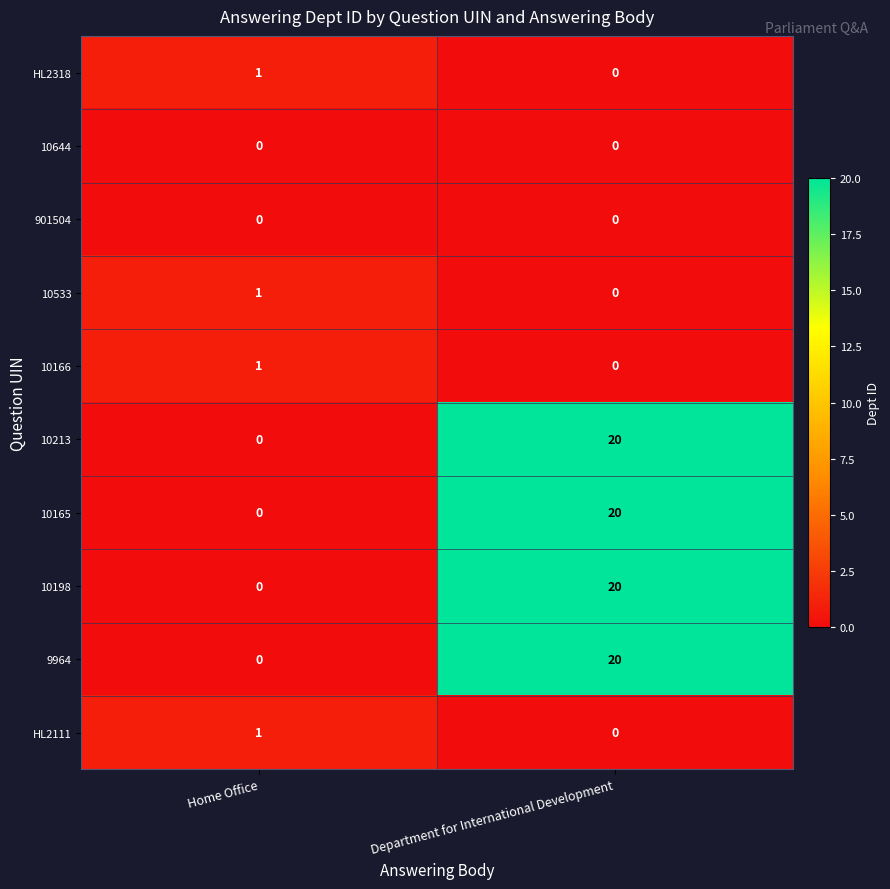

Reading left to right, transcribe all the data shown in this chart.

HL2318: 1	0
10644: 0	0
901504: 0	0
10533: 1	0
10166: 1	0
10213: 0	20
10165: 0	20
10198: 0	20
9964: 0	20
HL2111: 1	0